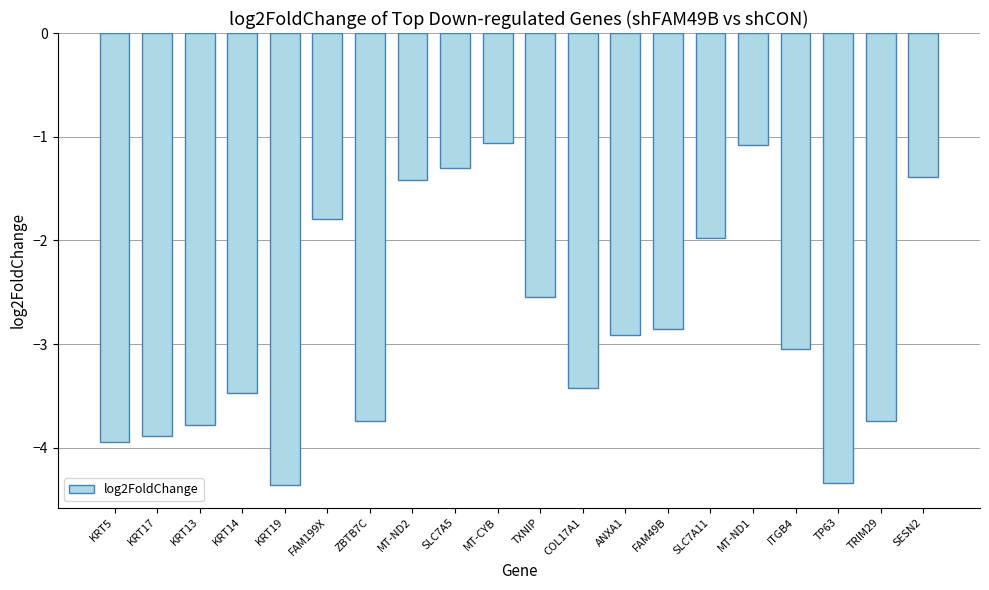

What is the difference between the maximum and minimum values?

3.3